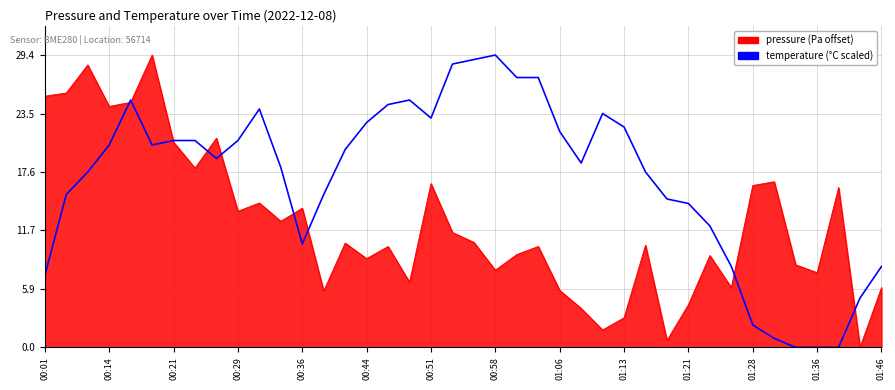

What is the maximum value shown in the chart?

29.4